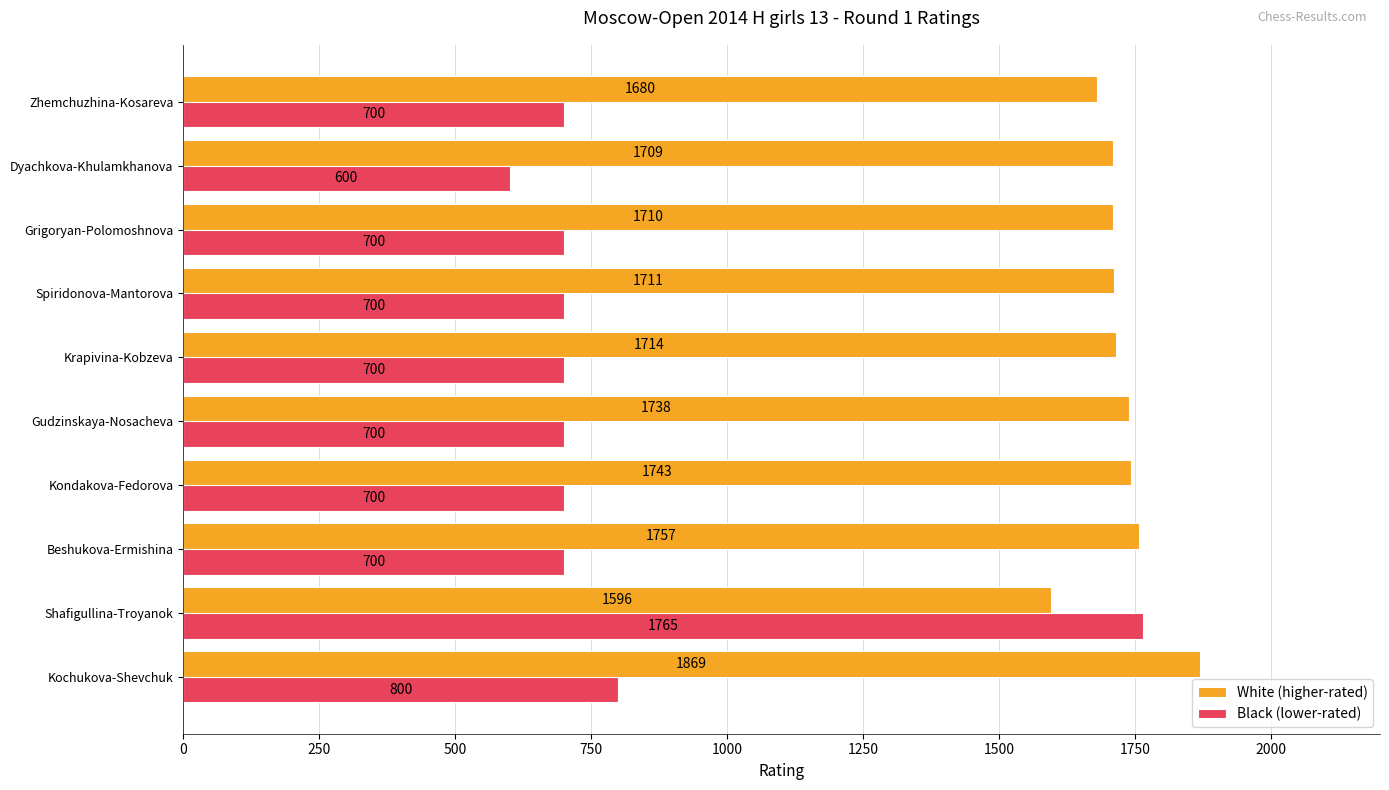

What are all the series names shown in the legend?

White (higher-rated), Black (lower-rated)